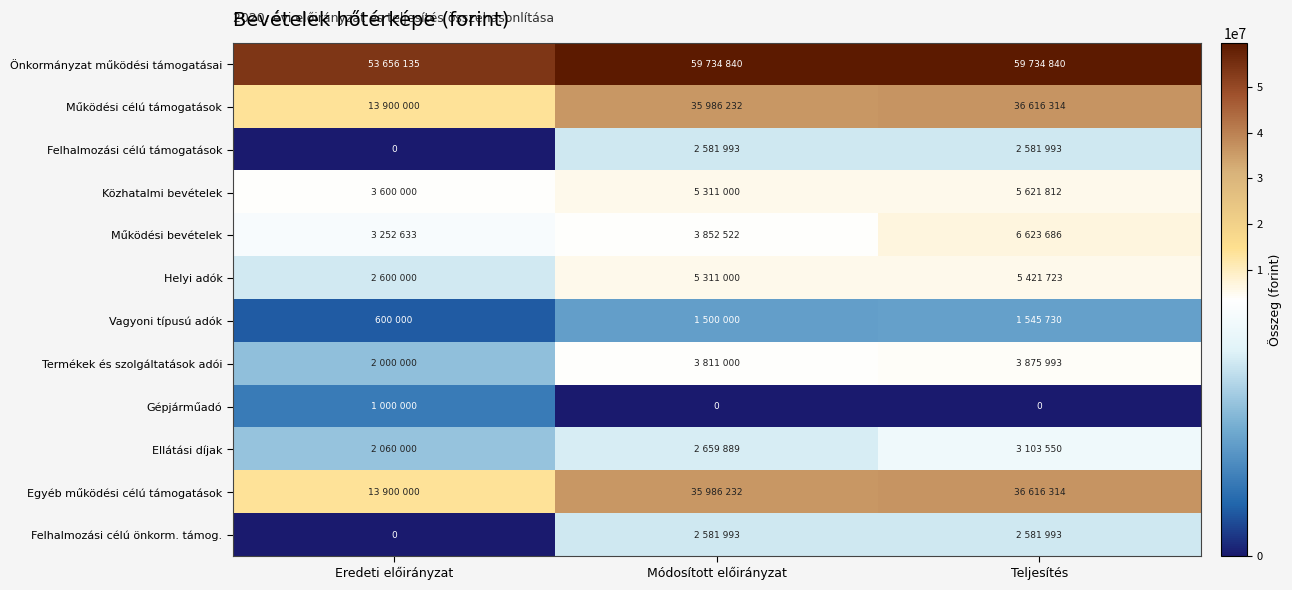

How many values in the Önkormányzat működési támogatásai series are below 59734840?

1